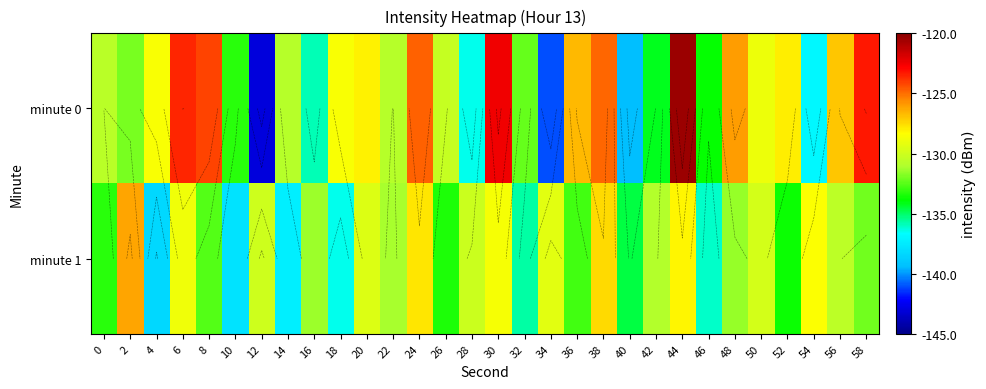

True or false: minute 1 has a value of -132.8 at 36.

True